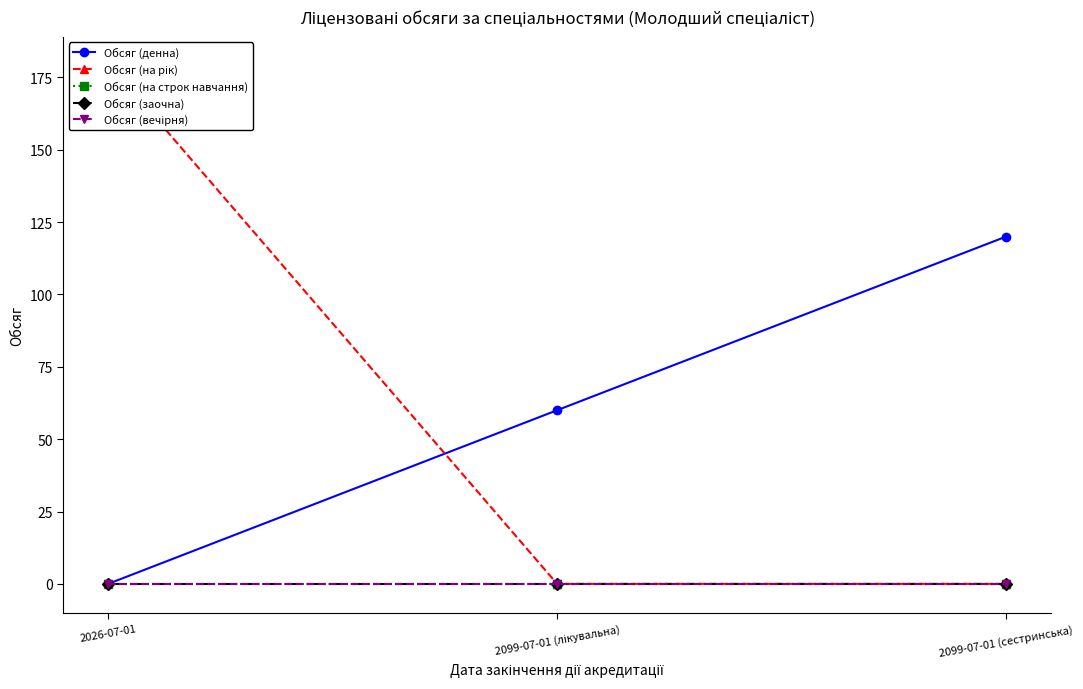

What is the label of the 3rd point from the left?

2099-07-01 (сестринська)